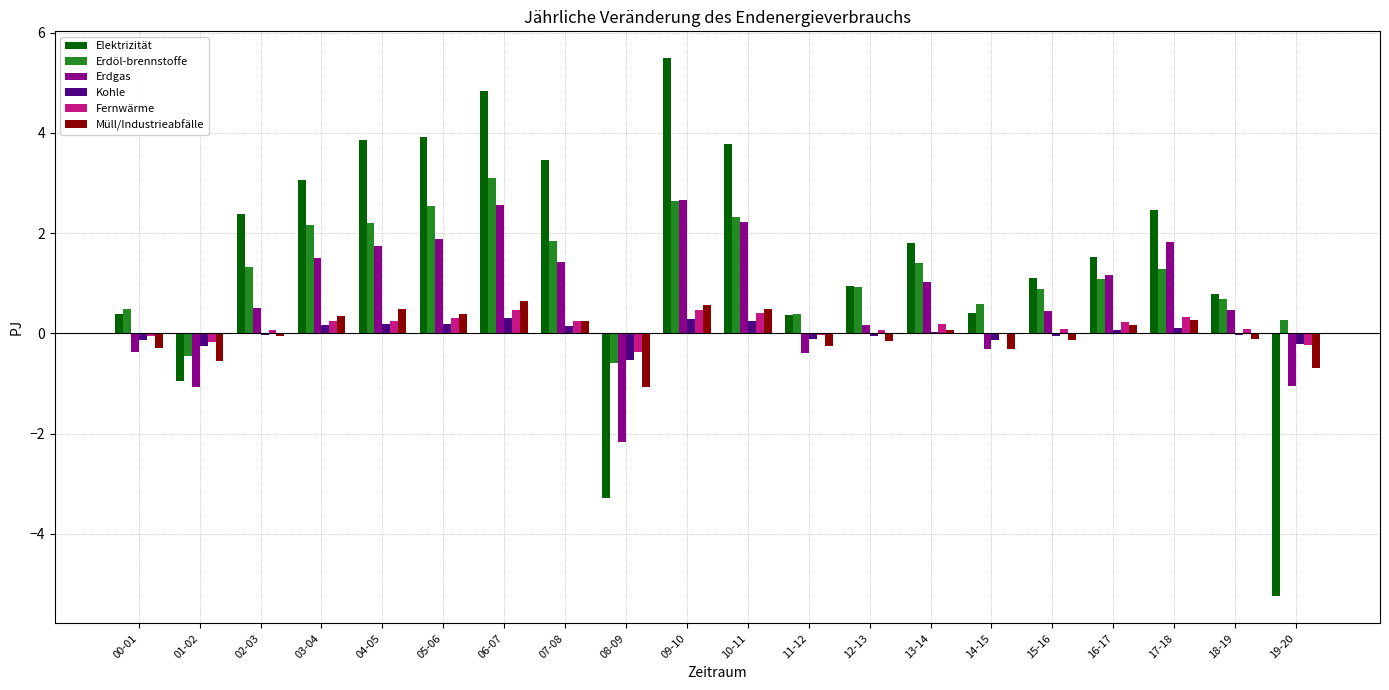

Is the value of Erdöl-brennstoffe at 15-16 greater than the value of Müll/Industrieabfälle at 19-20?

Yes